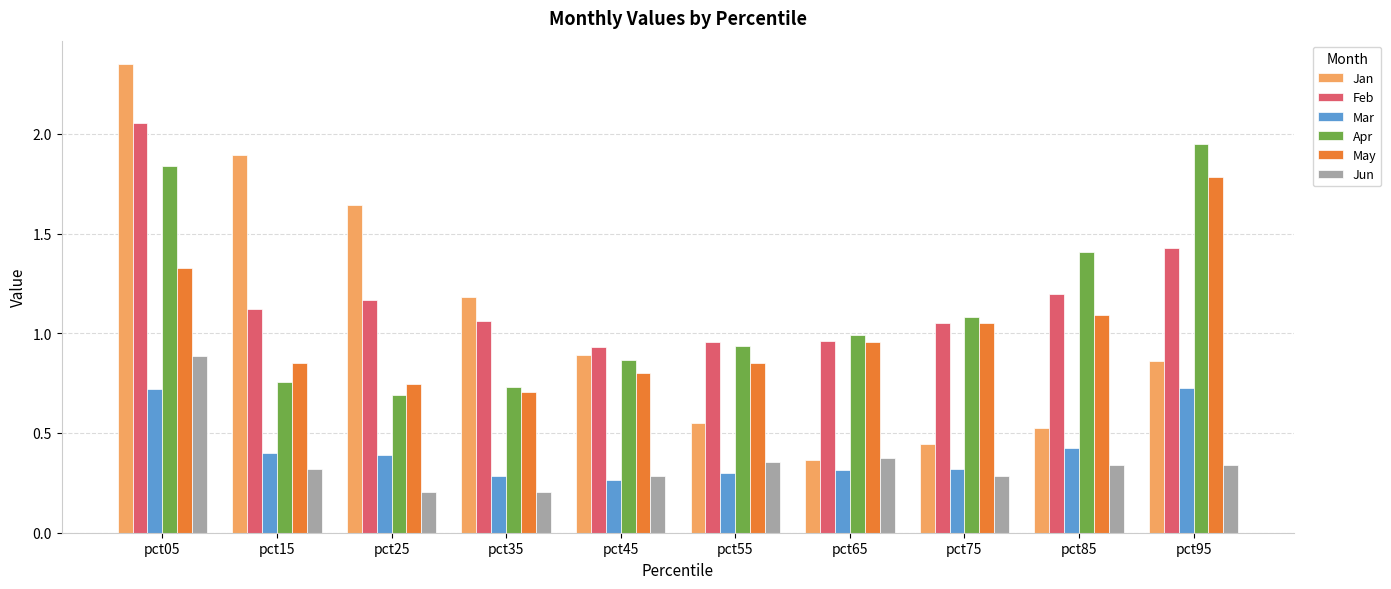

List the labels in order of Apr value, largest first.

pct95, pct05, pct85, pct75, pct65, pct55, pct45, pct15, pct35, pct25